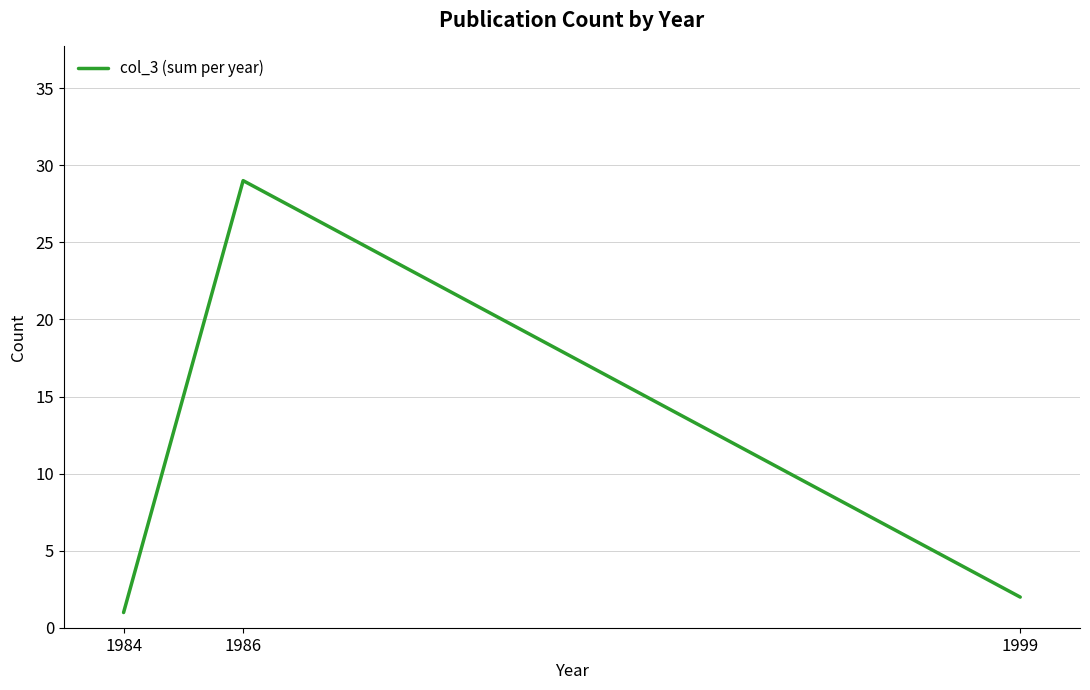

List the labels in order of value, largest first.

1986, 1999, 1984